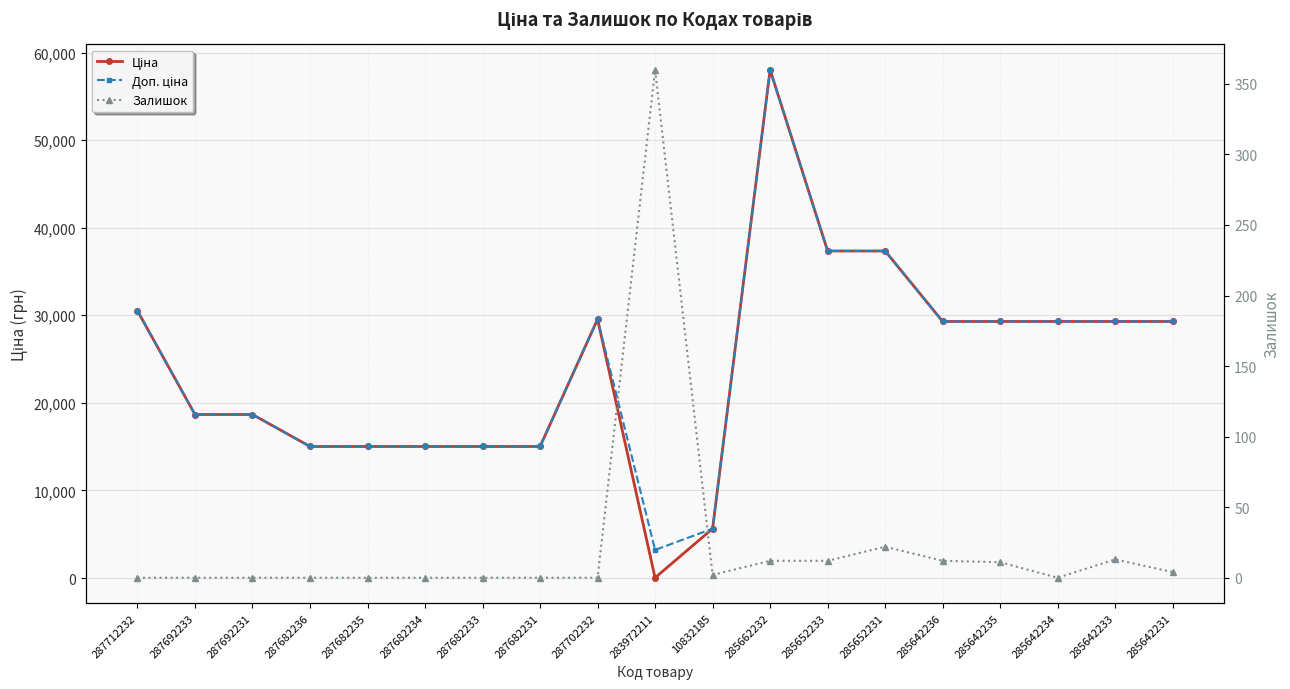

What is the total value across all series at 285642231?

58593.8